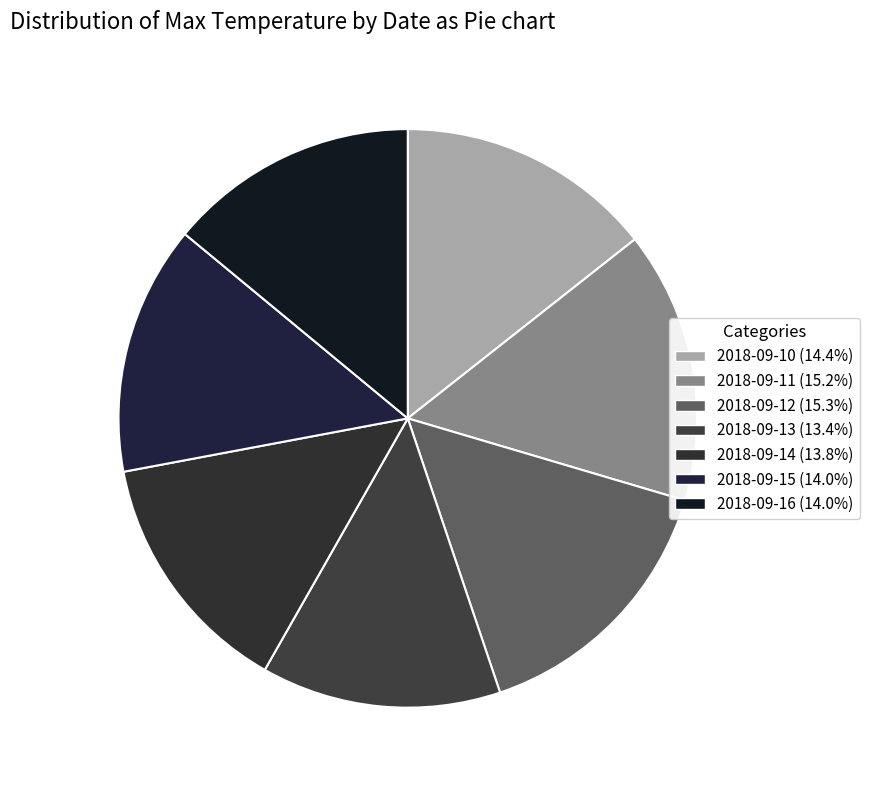

Is there a majority slice in this chart?

No